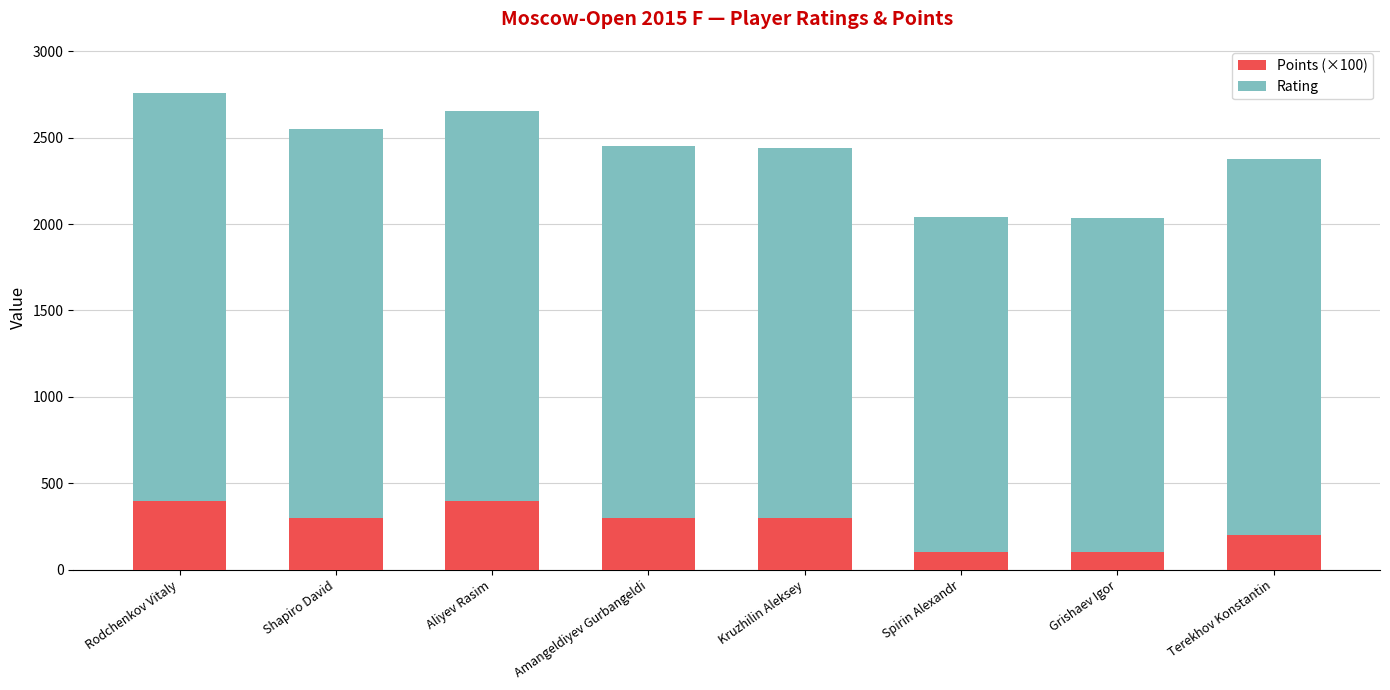

What is the total value across all series at Spirin Alexandr?

2043